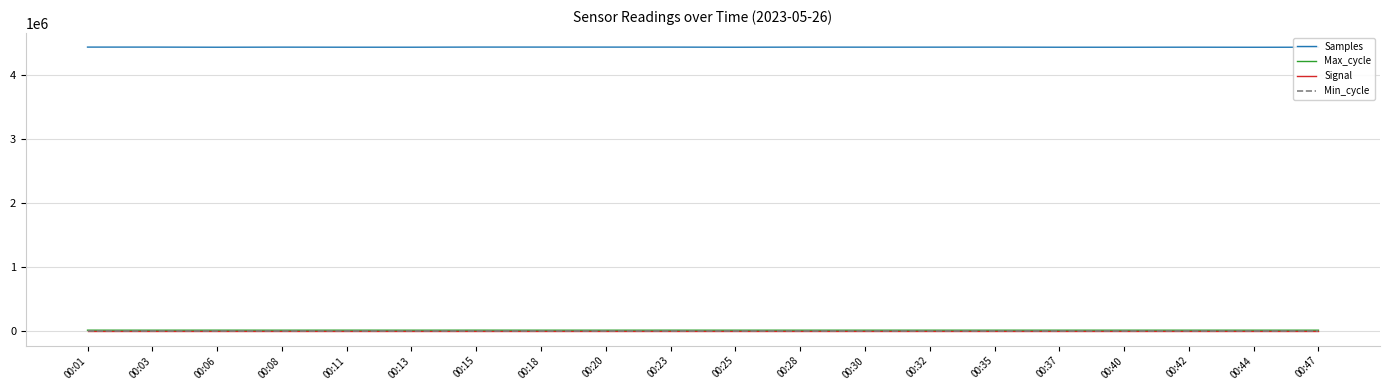

Which series has the largest total across all categories?

Samples